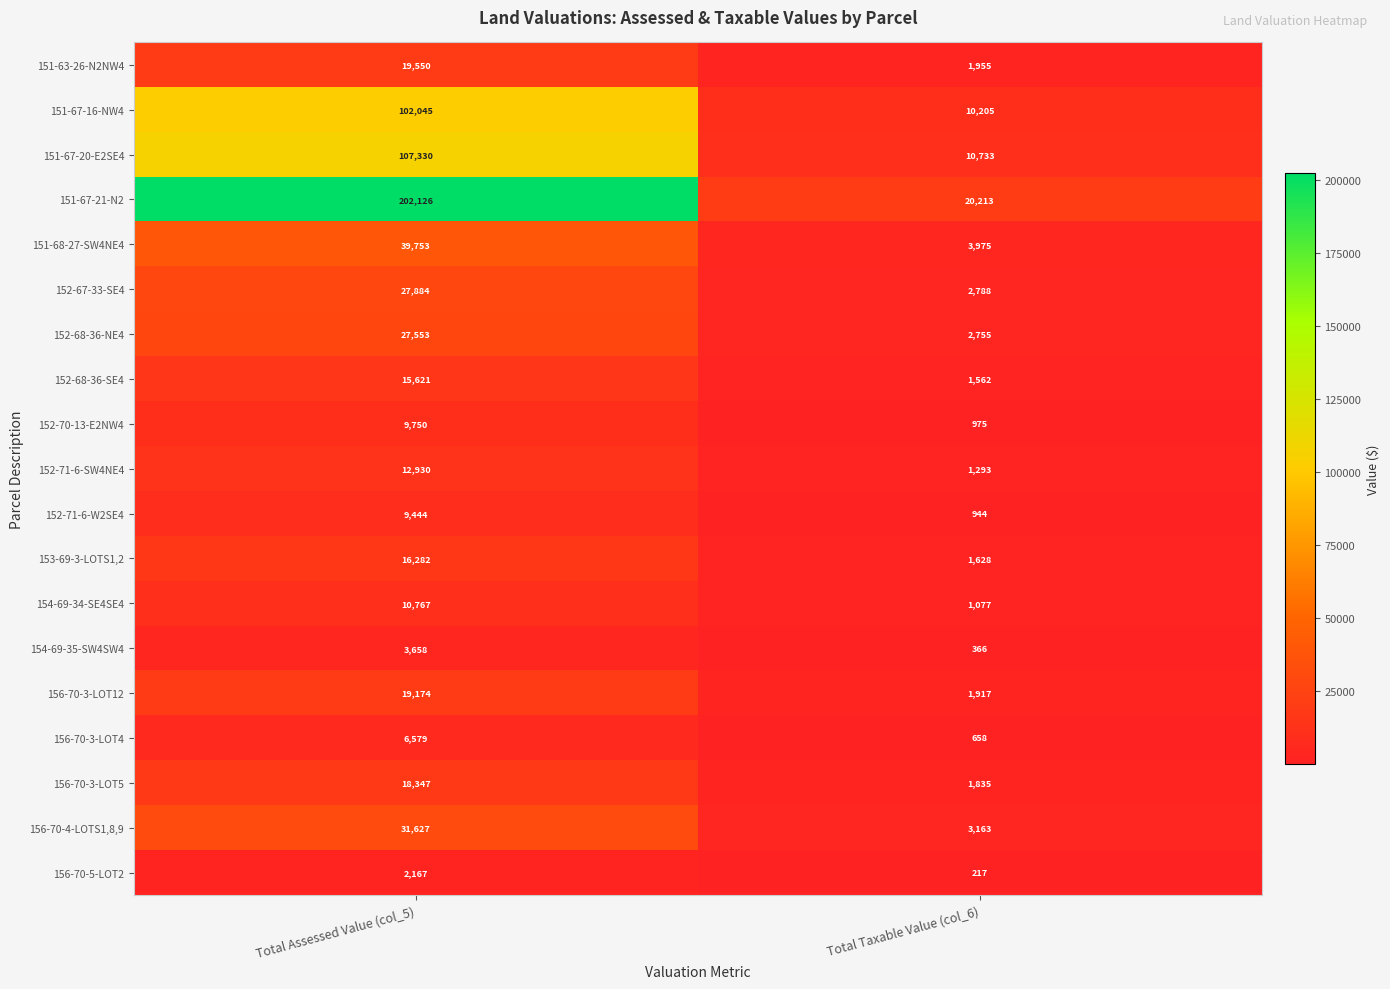

What is the sum of all 154-69-34-SE4SE4 values?

11844